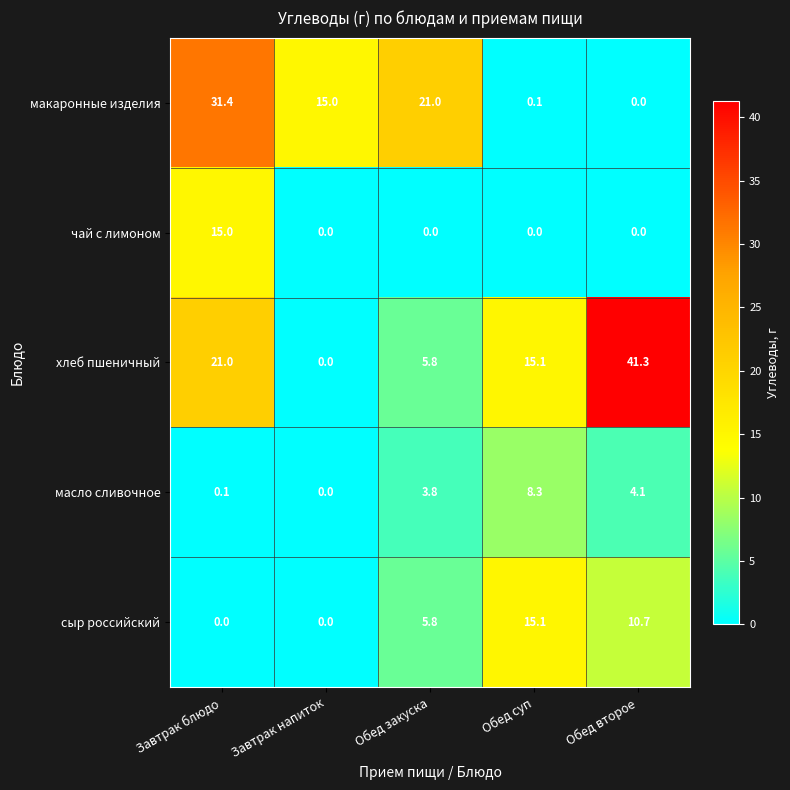

True or false: хлеб пшеничный has a value of 25.8 at Обед суп.

False